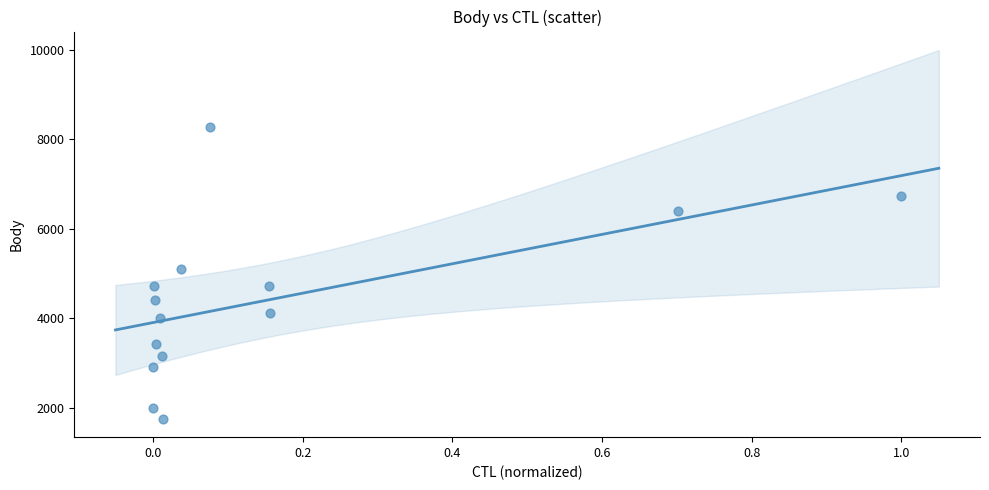

What is the range of Y values (max minus min)?

6521